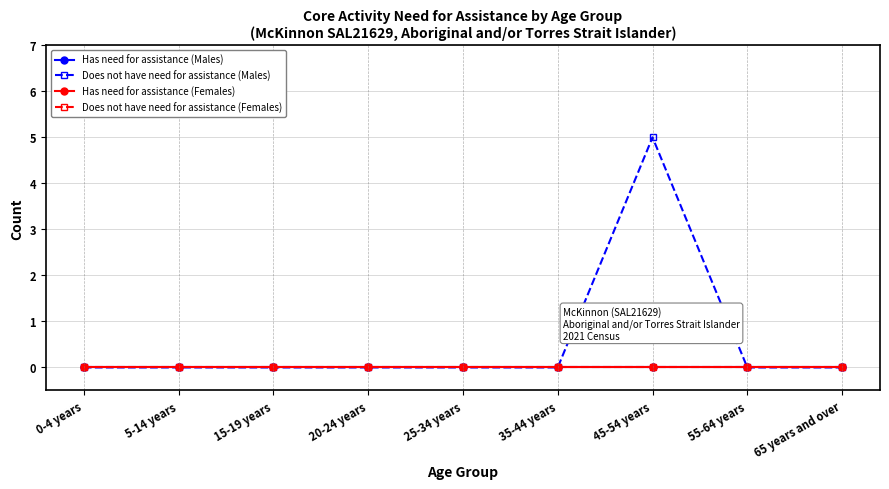

Is this an area chart (filled region under the line)?

No